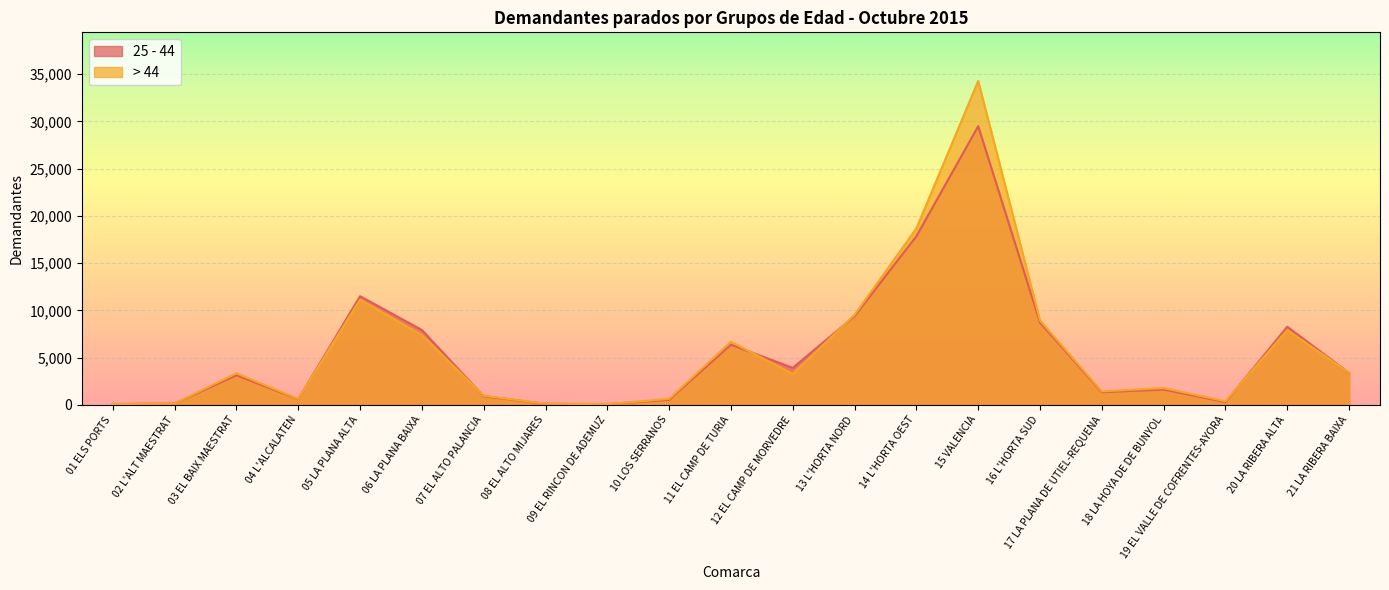

At which category does the chart reach its minimum across all series?

09 EL RINCON DE ADEMUZ